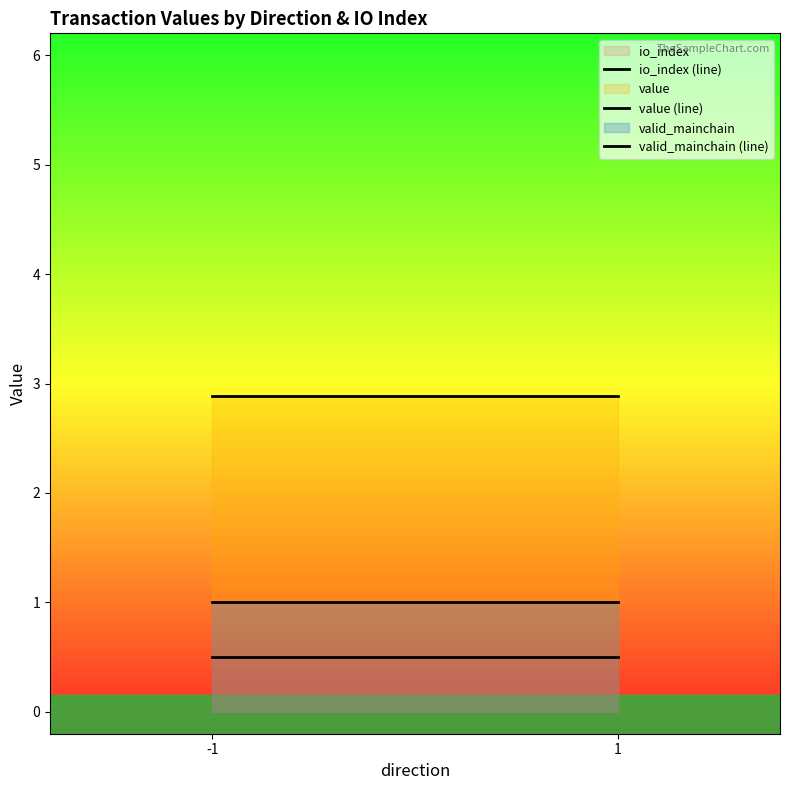

Reading left to right, list all the values displayed in this chart.

io_index (line): -1=0.5	1=0.5
value (line): -1=2.9	1=2.9
valid_mainchain (line): -1=1.0	1=1.0